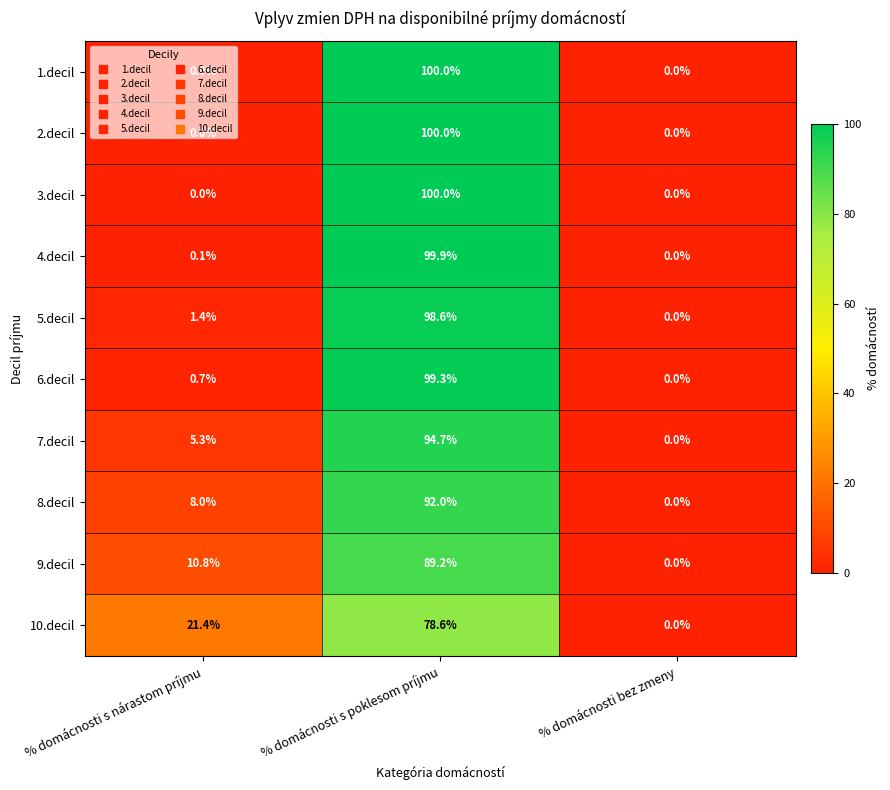

How many series are shown in this chart?

10